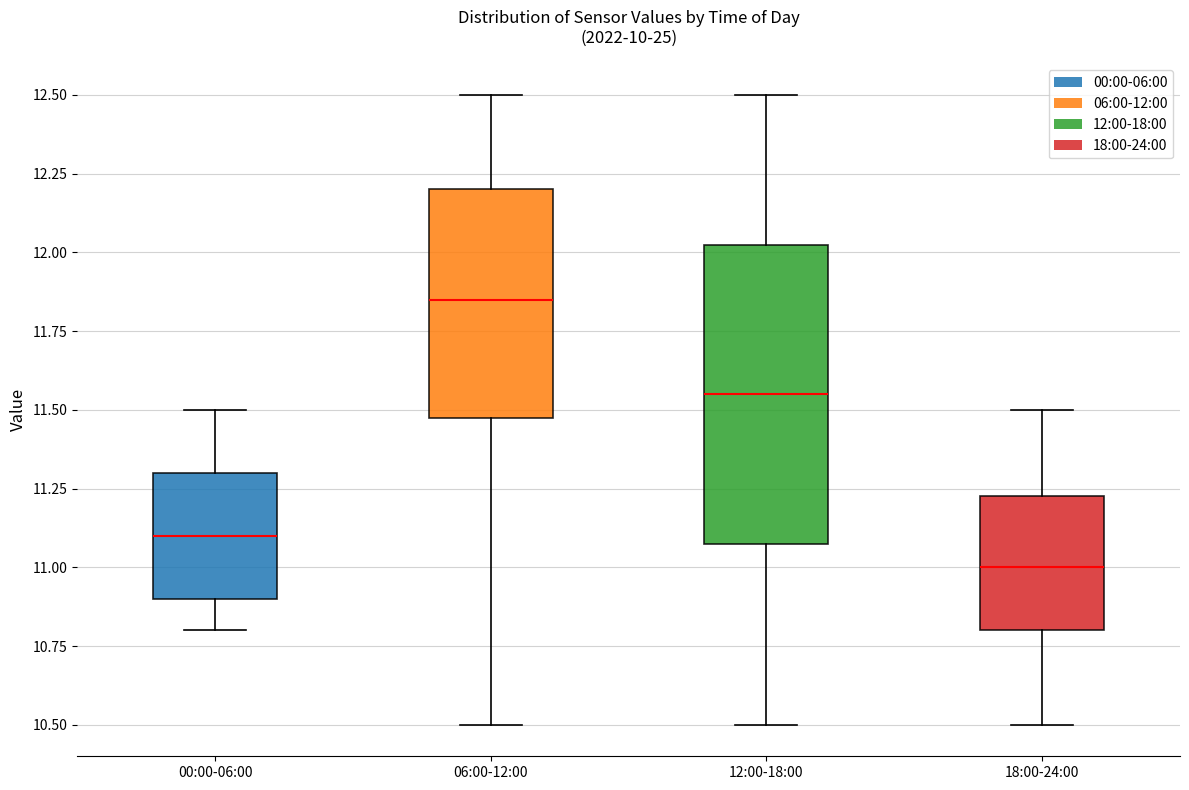

Where is the upper edge of the box for 00:00-06:00 on the y-axis? The values are not printed on the chart, so give them approximately, as read against the axis.

11.30